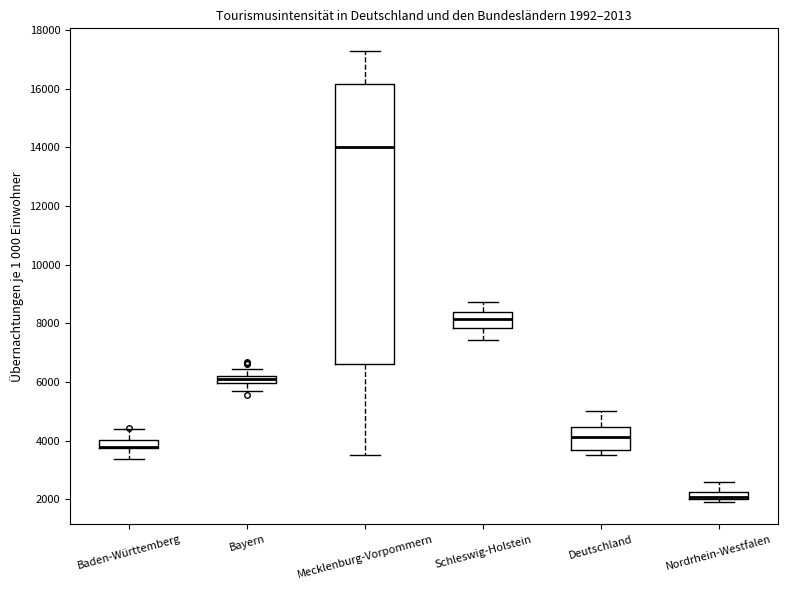

Comparing the boxes themselves (not the whiskers), which one is the tallest?

Mecklenburg-Vorpommern